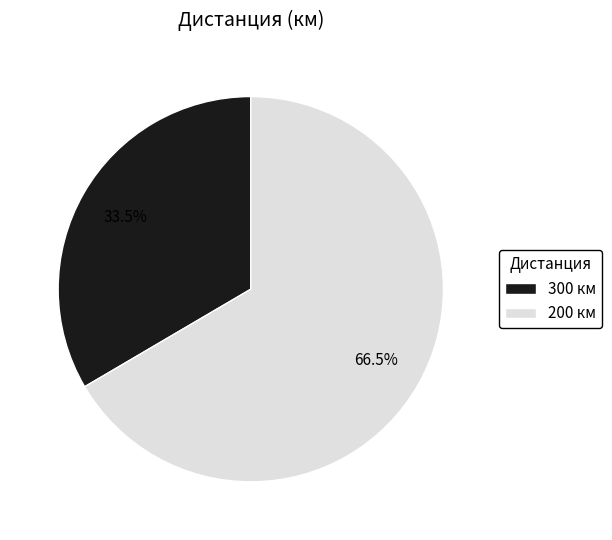

To the nearest percent, what is the combined percentage of 200 and 300?

100%